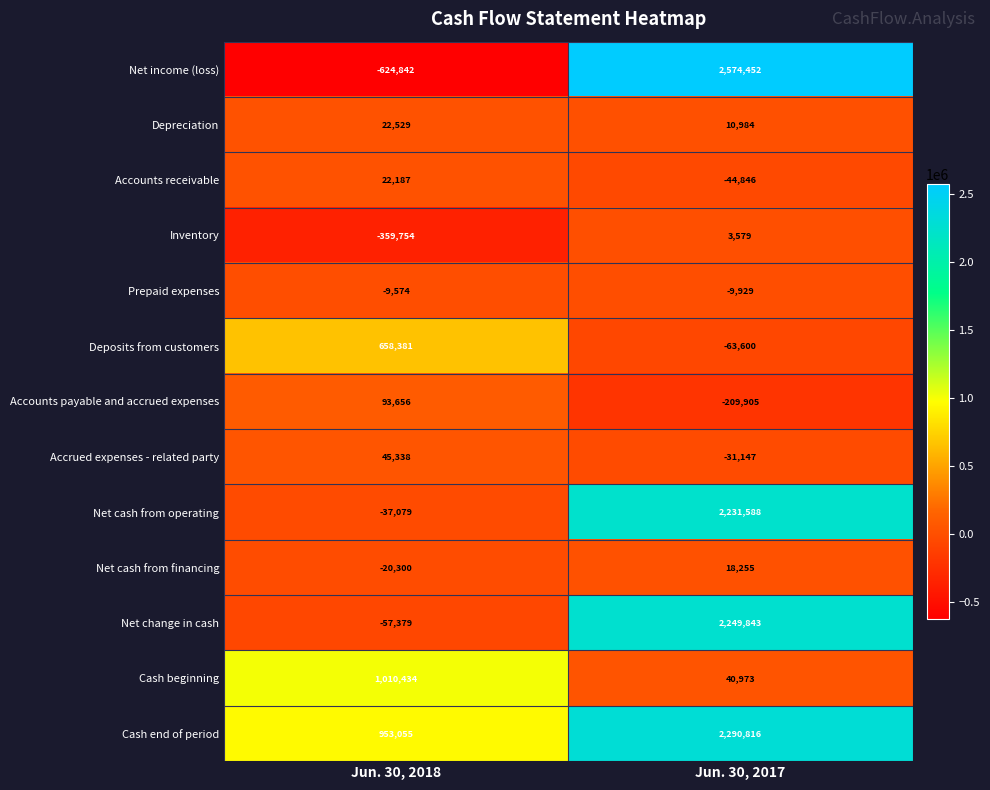

The Accounts receivable series shows -11949 at Jun. 30, 2017. True or false?

False